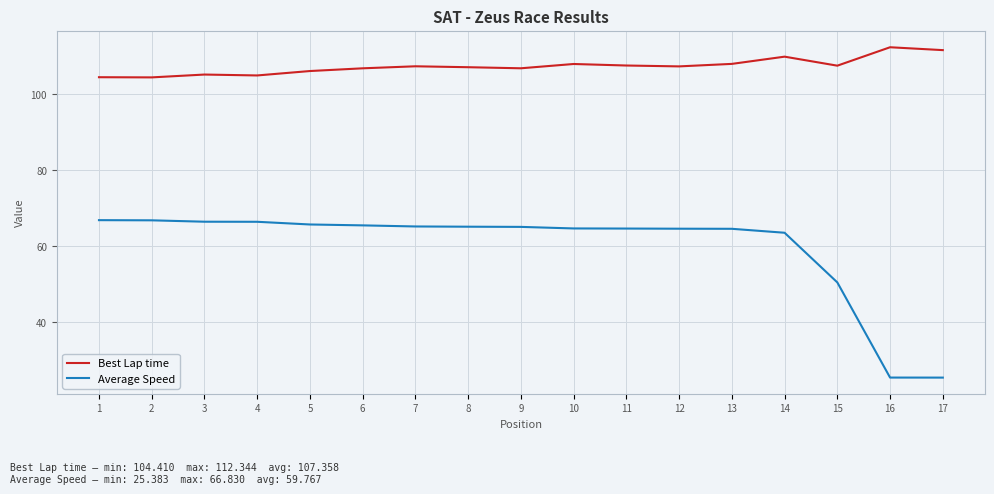

True or false: Average Speed and Best Lap time intersect in this chart.

False